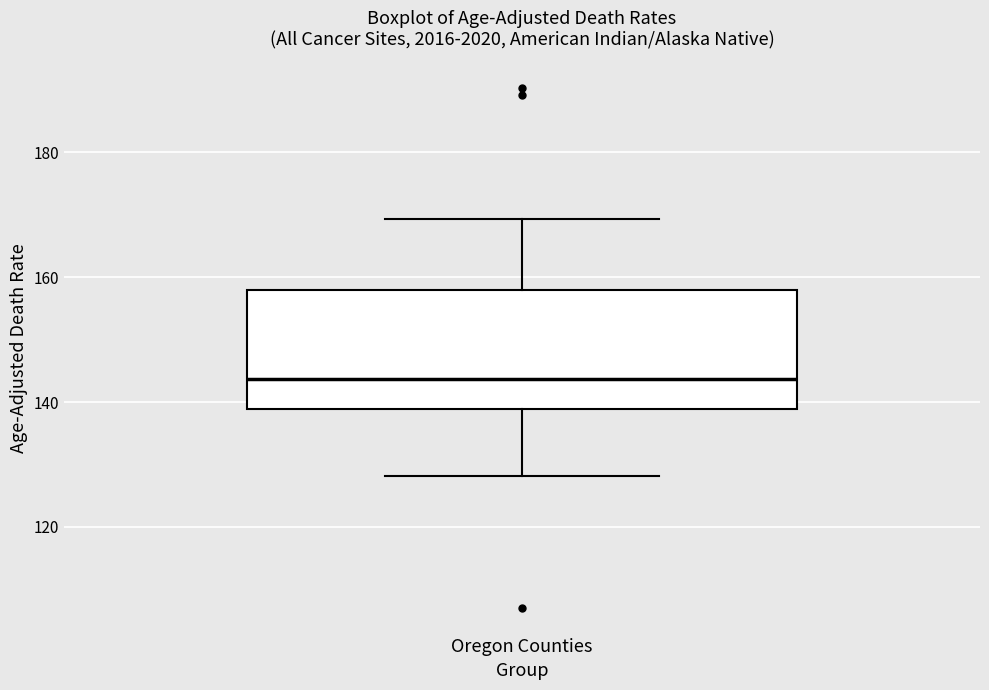

Where is the upper edge of the box for Oregon Counties on the y-axis? The values are not printed on the chart, so give them approximately, as read against the axis.

158